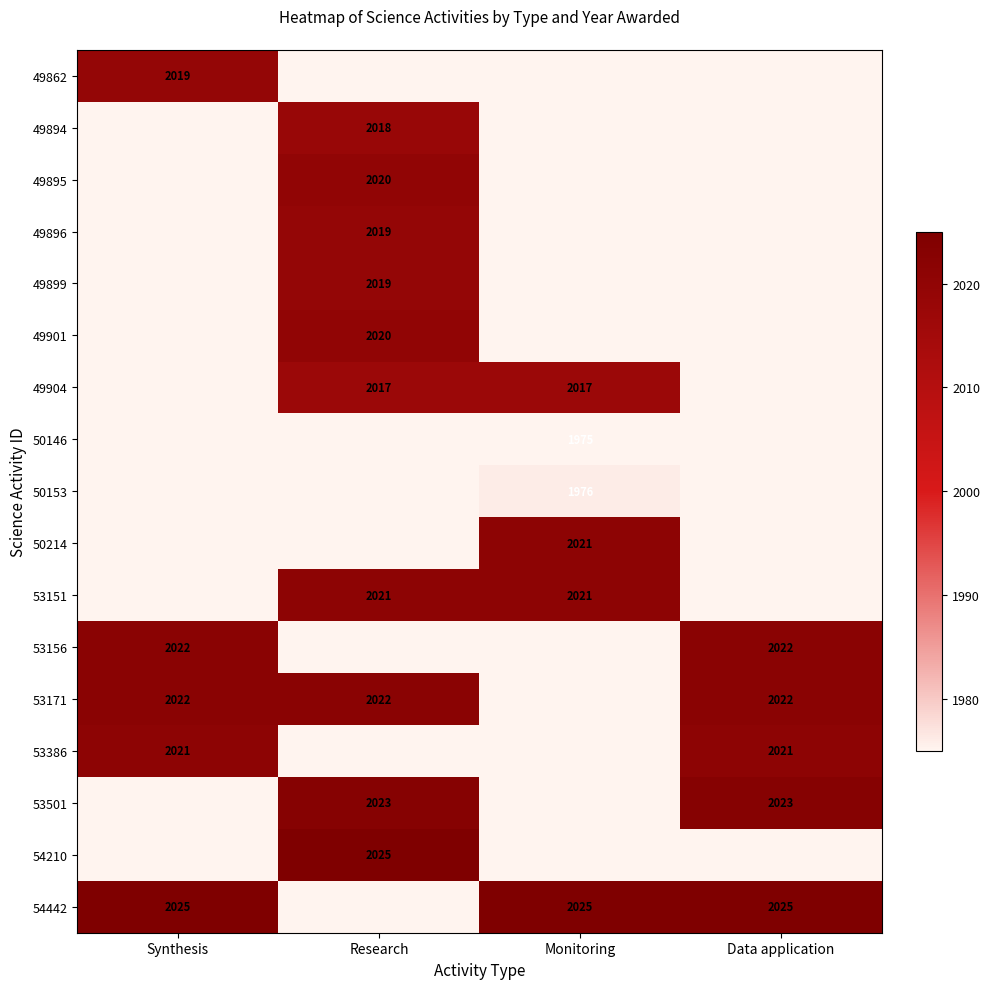

Is the value of 49862 at Synthesis greater than the value of 53171 at Research?

No